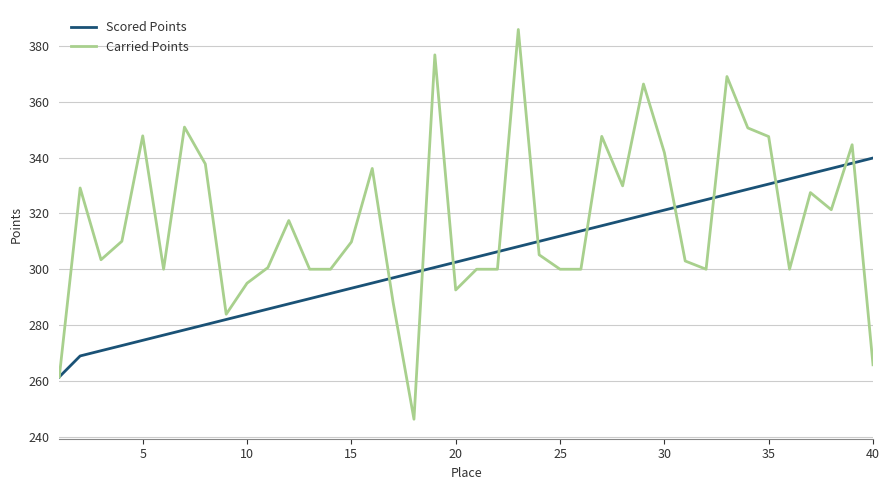

Rank the series by their maximum value, from highest to lowest.

Carried Points, Scored Points